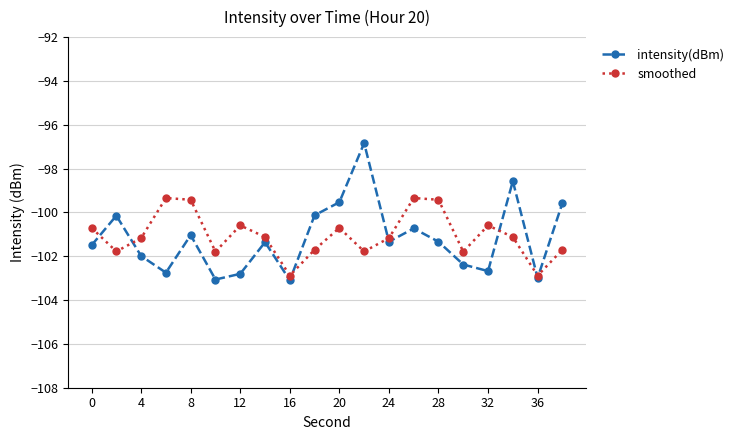

Rank the series by their maximum value, from highest to lowest.

intensity(dBm), smoothed